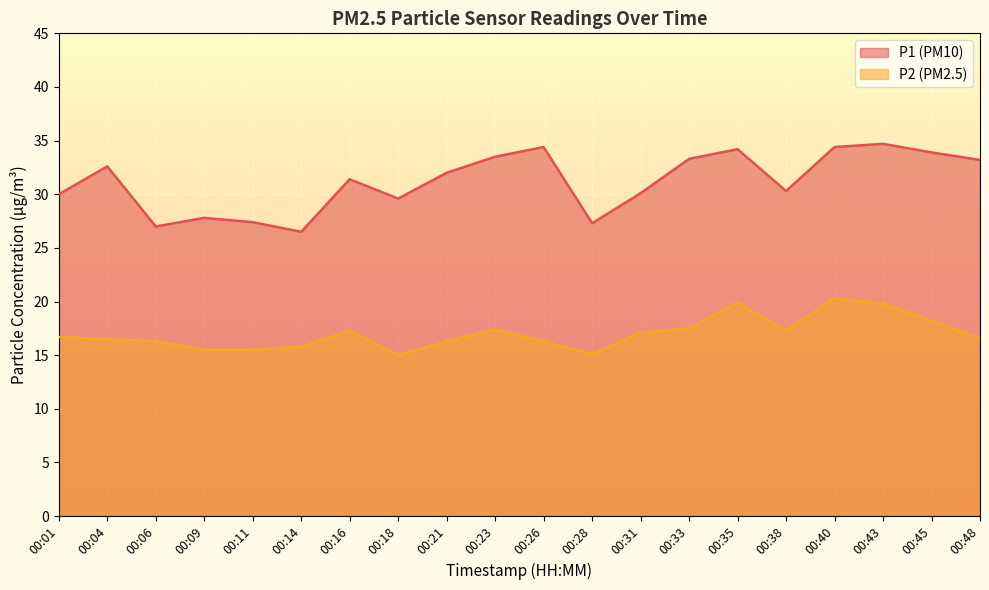

Where is the first local maximum for P1?

00:04